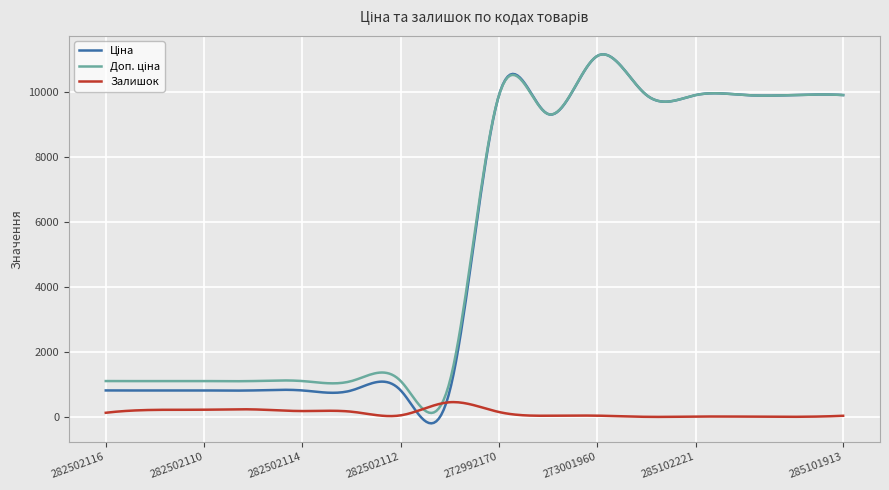

What is the maximum value shown in the chart?

11162.3